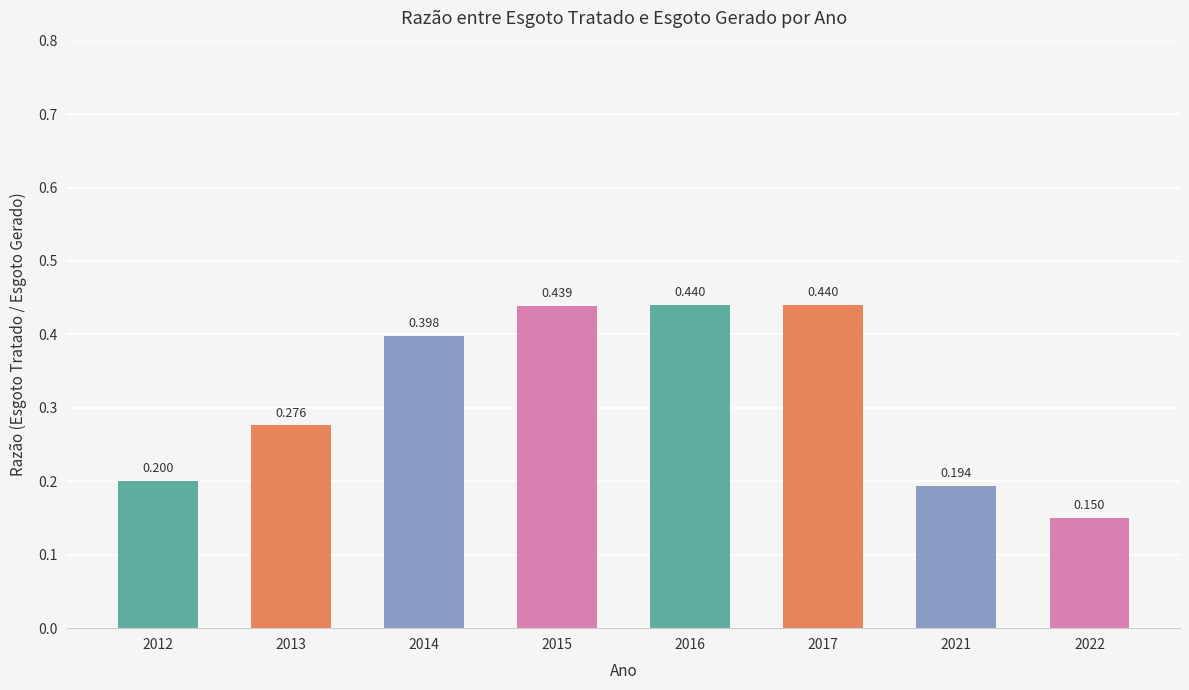

Is it true that the value at 2014 is 0.4?

True